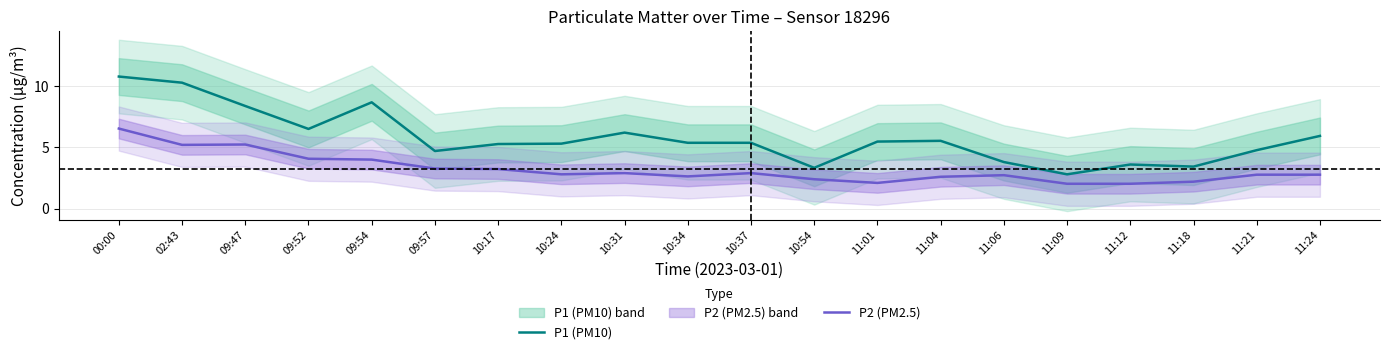

In P2 (PM2.5), how many points are higher than both neighbors (excluding endpoints)?

4